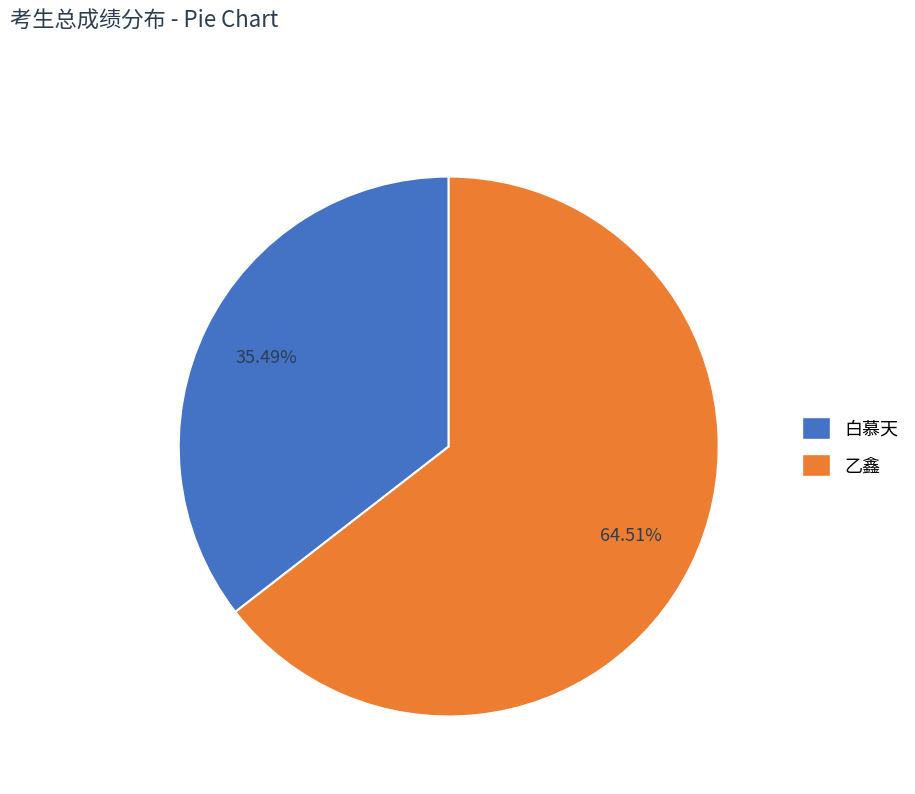

True or false: 白慕天 accounts for 35% of the total.

True